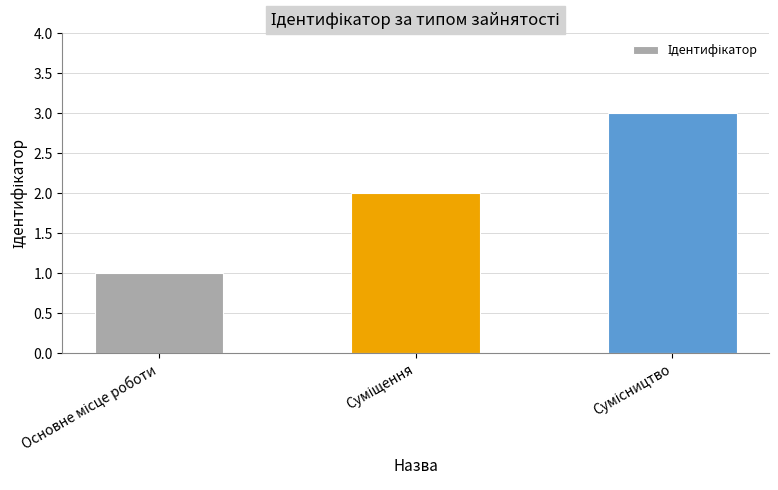

What is the sum of all values?

6